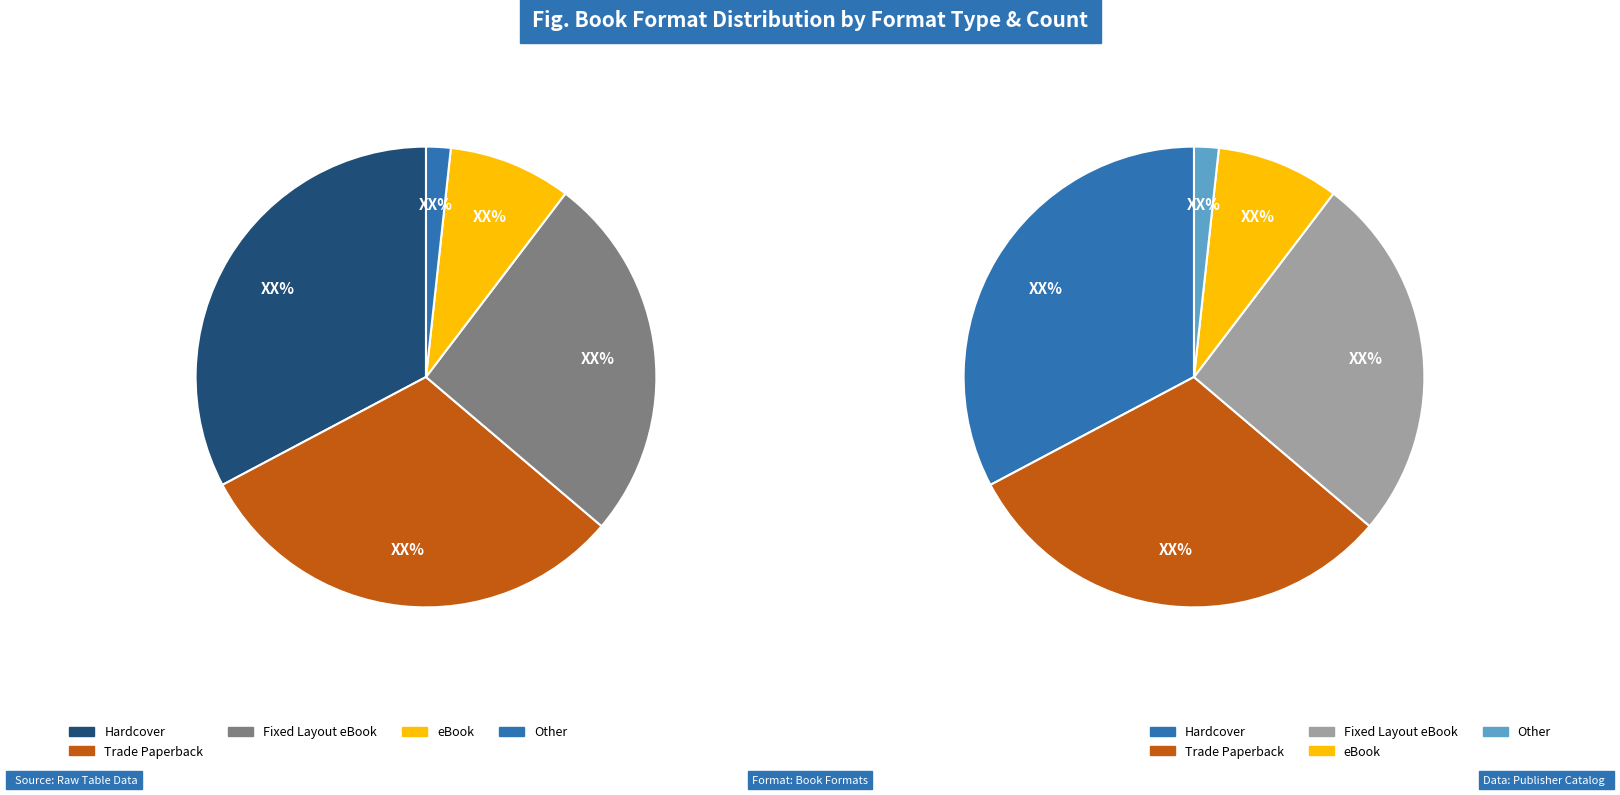

What percentage do eBook and Other together represent?

10.3%